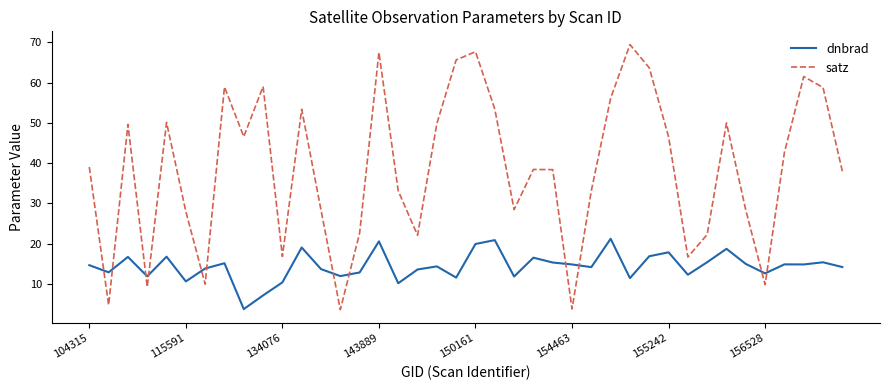

What is the highest value of the dnbrad series?

21.2